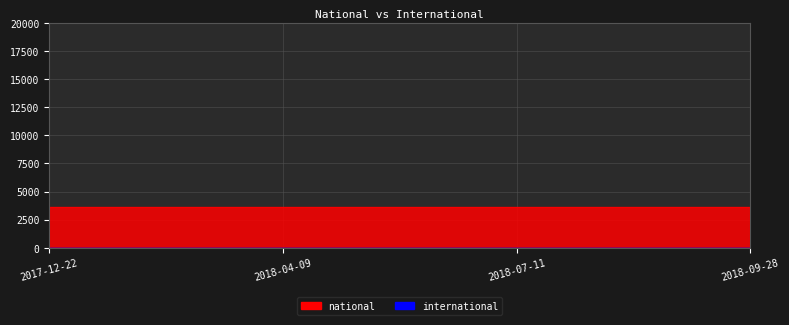

Reading left to right, extract all data points from this chart.

national: 3635	3635	3635	3635
international: 0	0	0	0